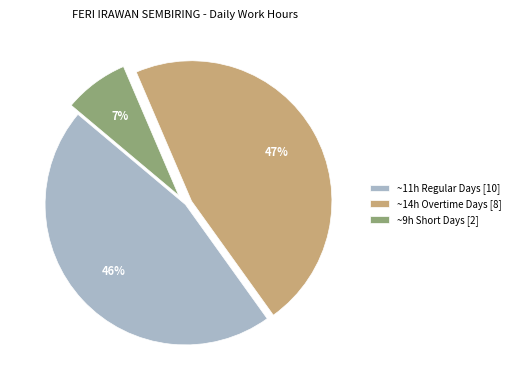

What percentage is the ~11h Regular Days [10] slice, to the nearest percent?

46%